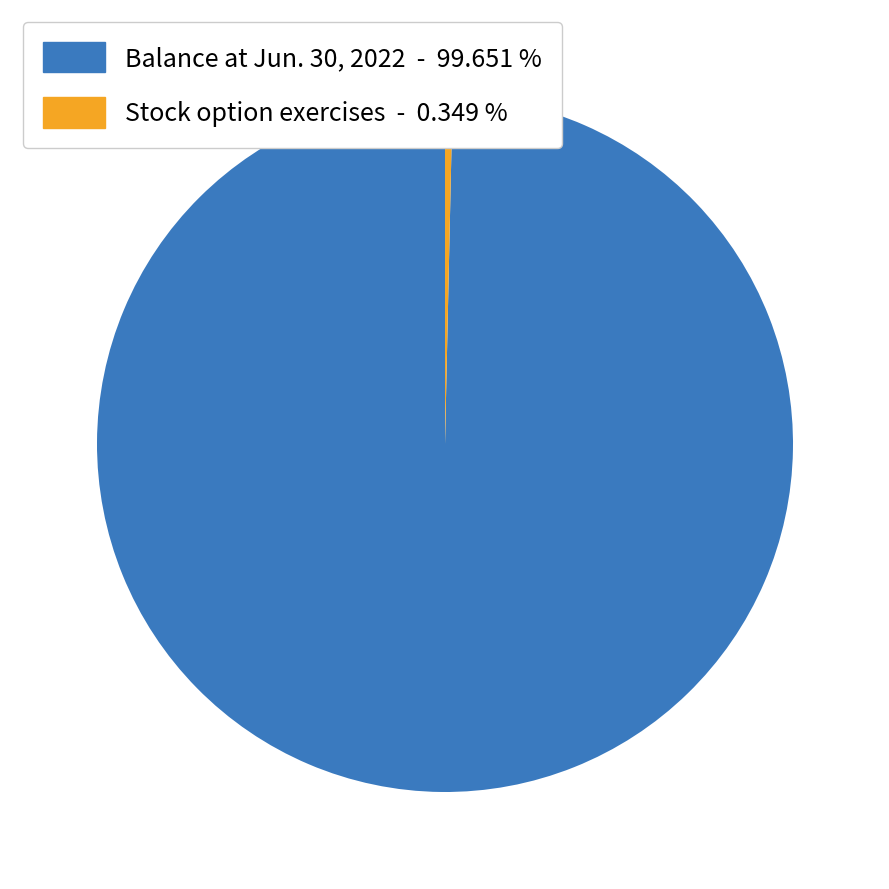

Do Balance at Jun. 30, 2022 - 99.651 % and Stock option exercises - 0.349 % together represent more than half of the pie?

Yes